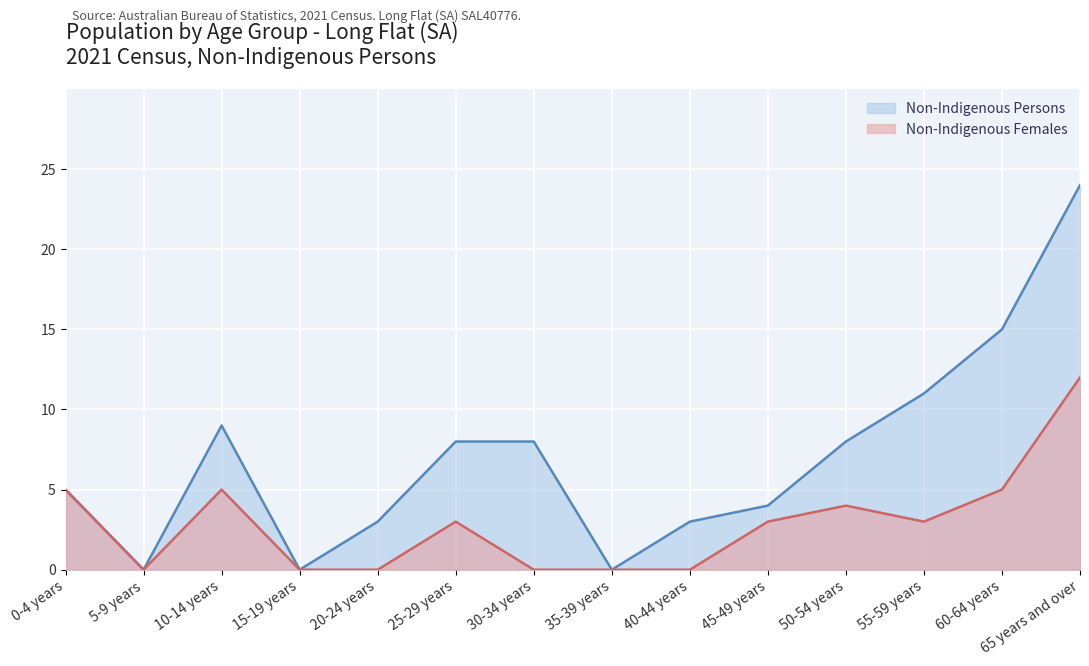

Does the chart display data point markers on the line(s)?

No